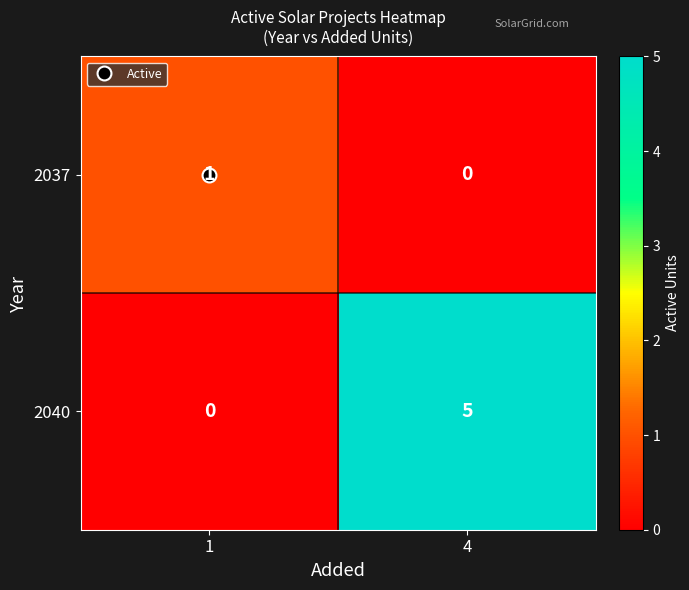

How many categories are shown in the chart?

2